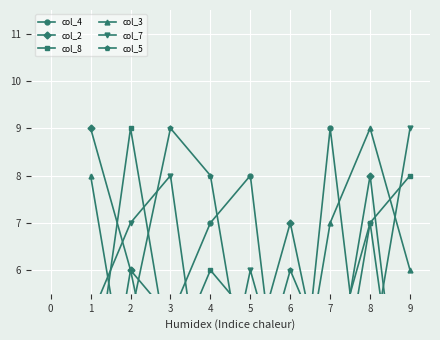

What is the highest value of the col_3 series?

9